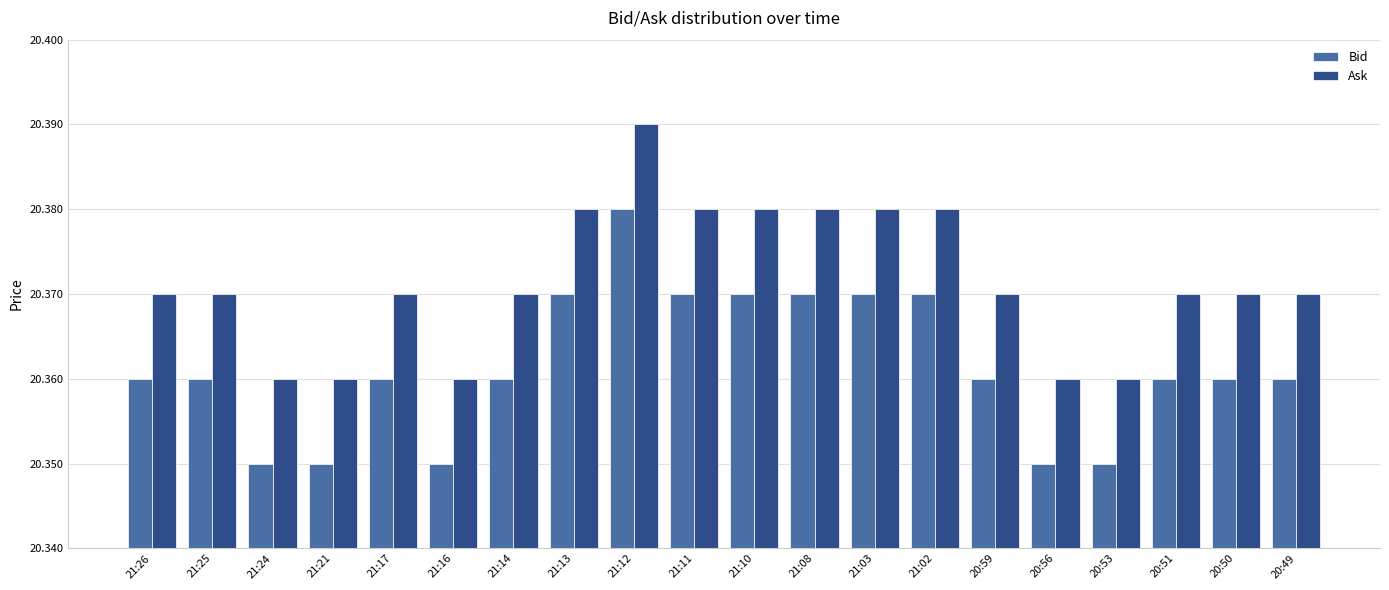

Which category has the highest value in the Ask series?

21:12